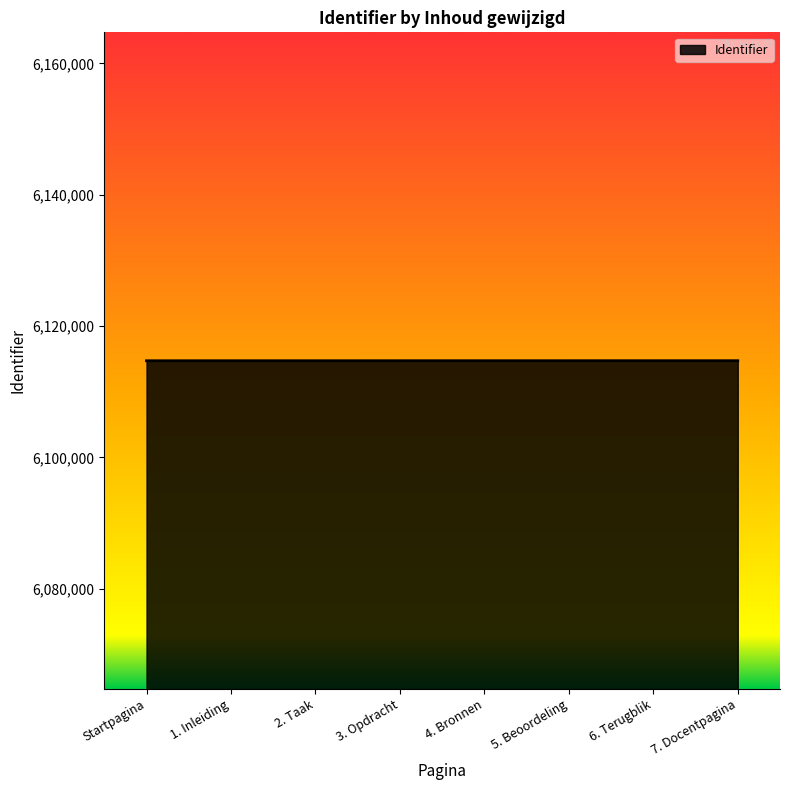

What is the ratio of the value at 6. Terugblik to the value at 7. Docentpagina?

1.0